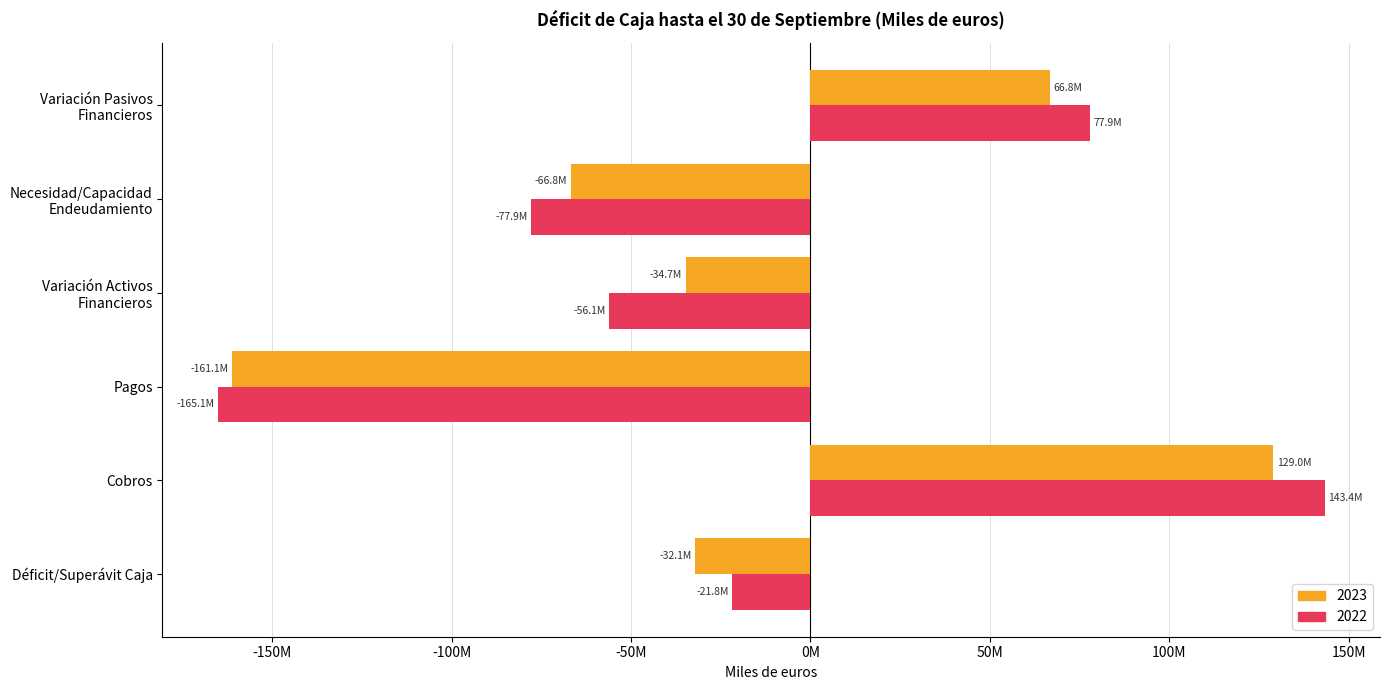

What are all the series names shown in the legend?

2023, 2022